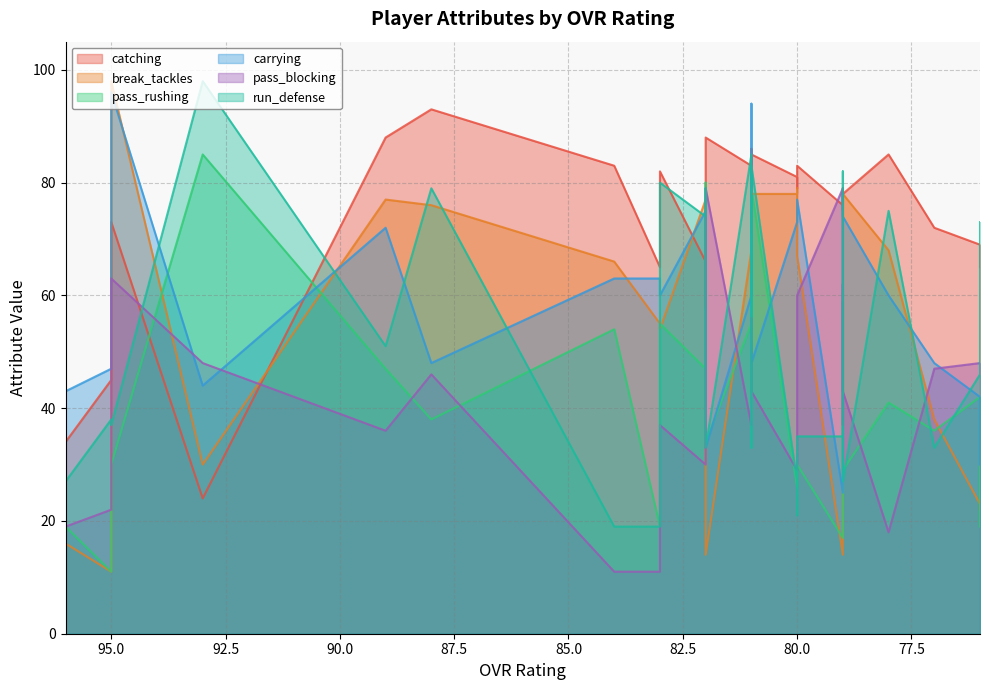

What are all the series names shown in the legend?

catching, break_tackles, pass_rushing, carrying, pass_blocking, run_defense